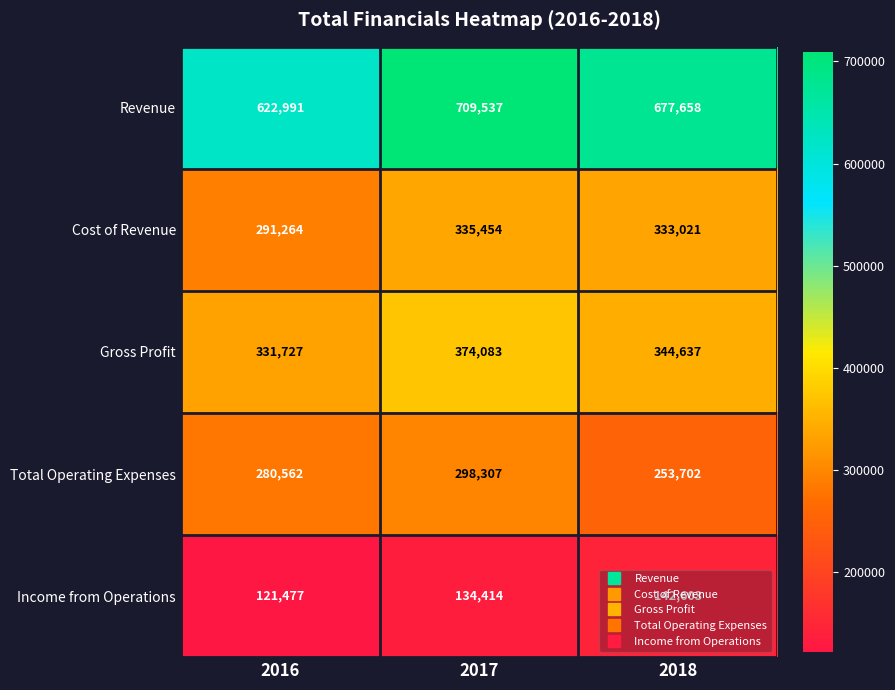

At which label does Gross Profit reach its minimum?

2016